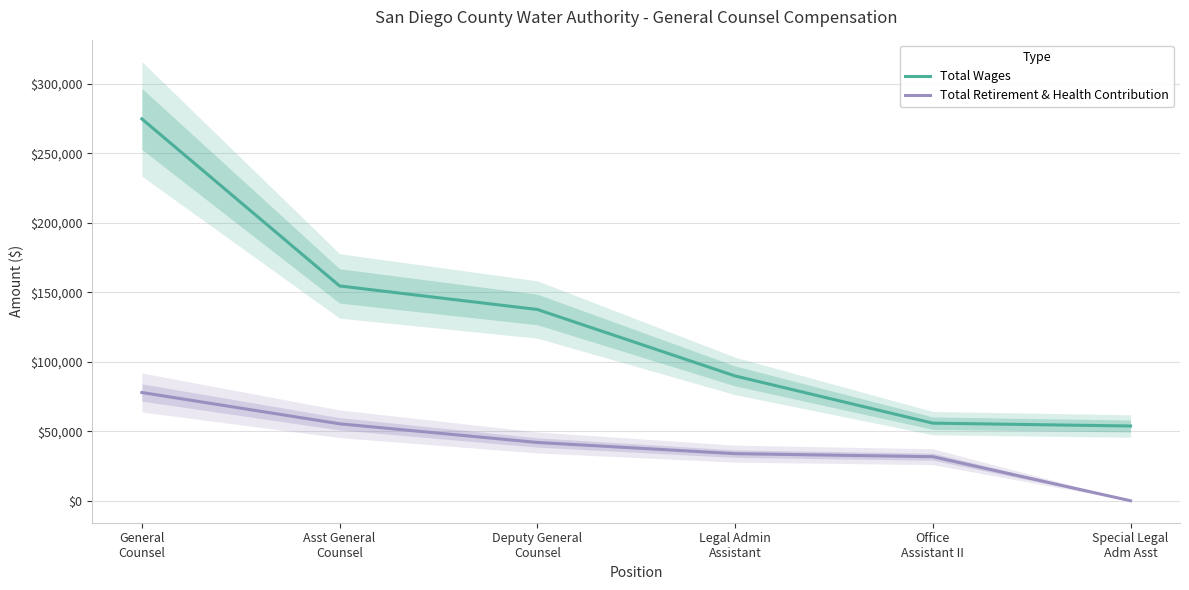

True or false: Total Retirement & Health Contribution and Total Wages intersect in this chart.

False